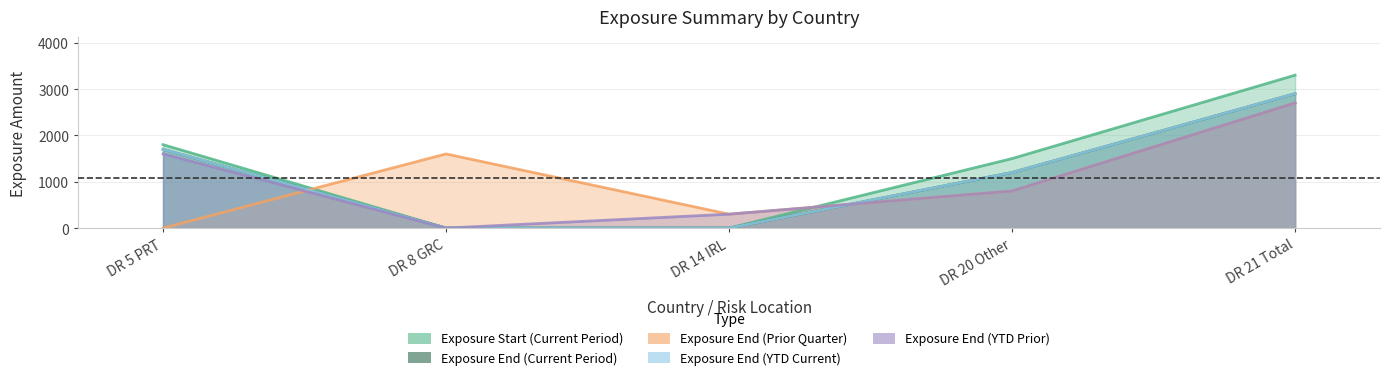

What is the total value across all series at DR 20 Other?

5500